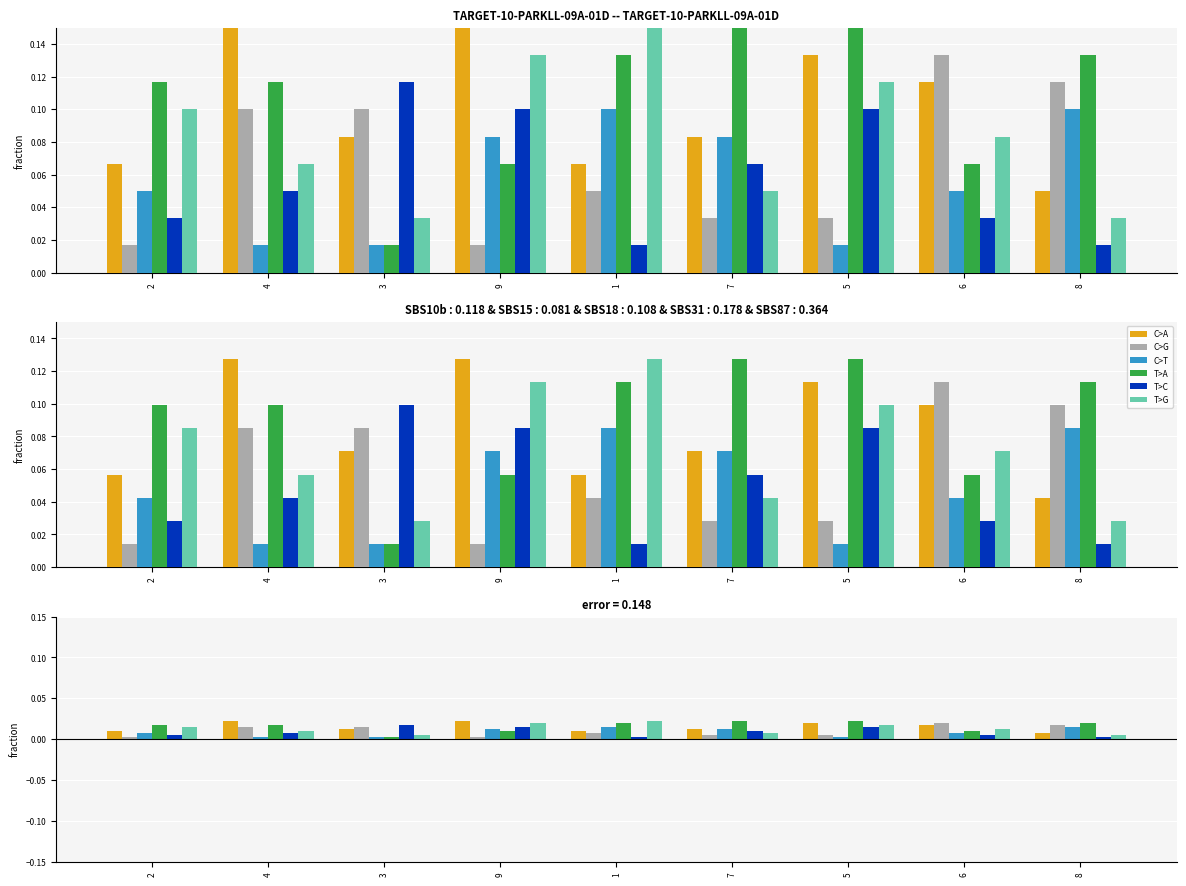

Which series has the widest spread of values?

T>A